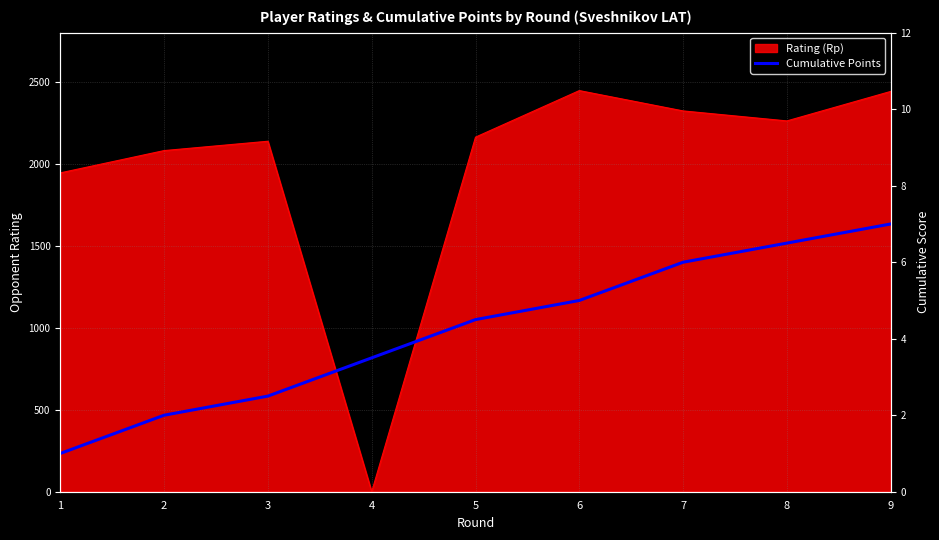

Between 1 and 7, which is larger?

7